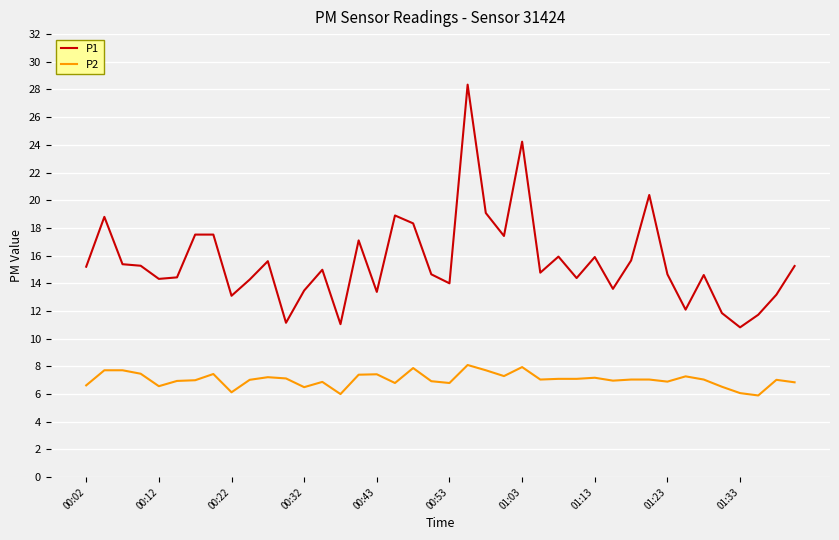

Rank the series by their maximum value, from highest to lowest.

P1, P2